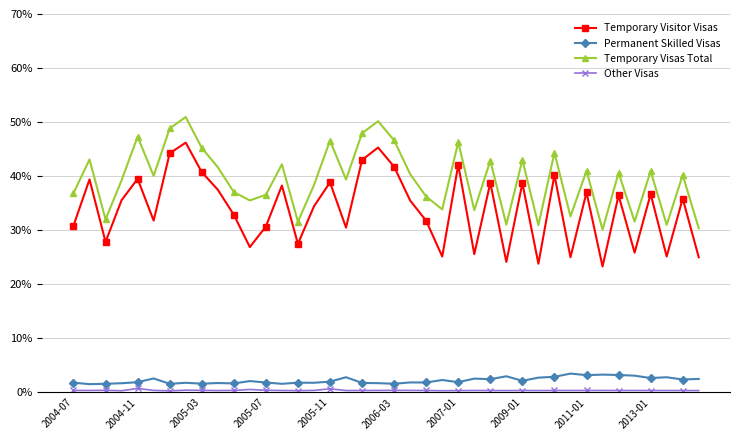

What is the minimum value for Other Visas?

0.3